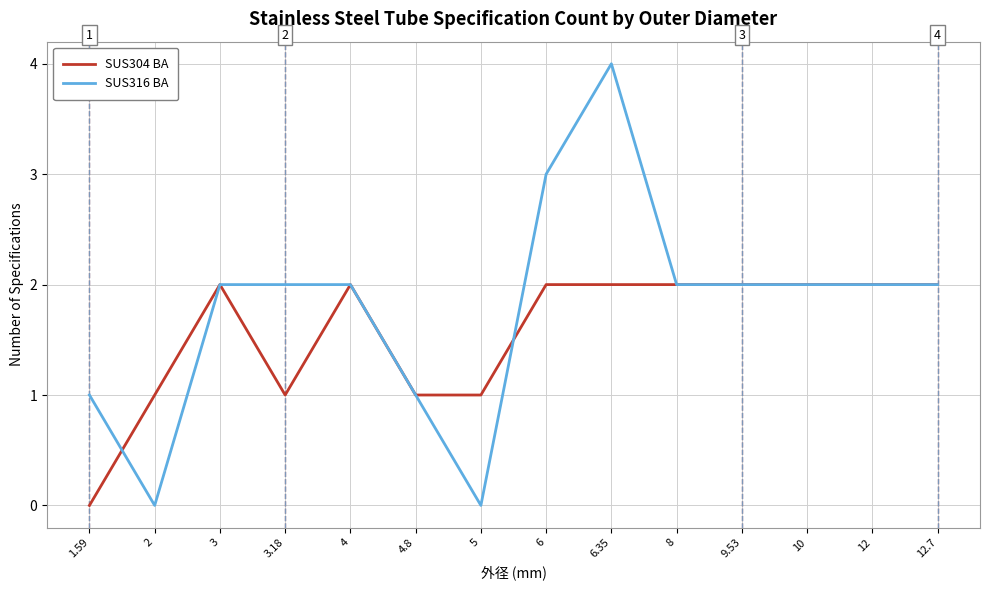

What is the sum of the SUS304 BA values at 9.53 and 2?

3